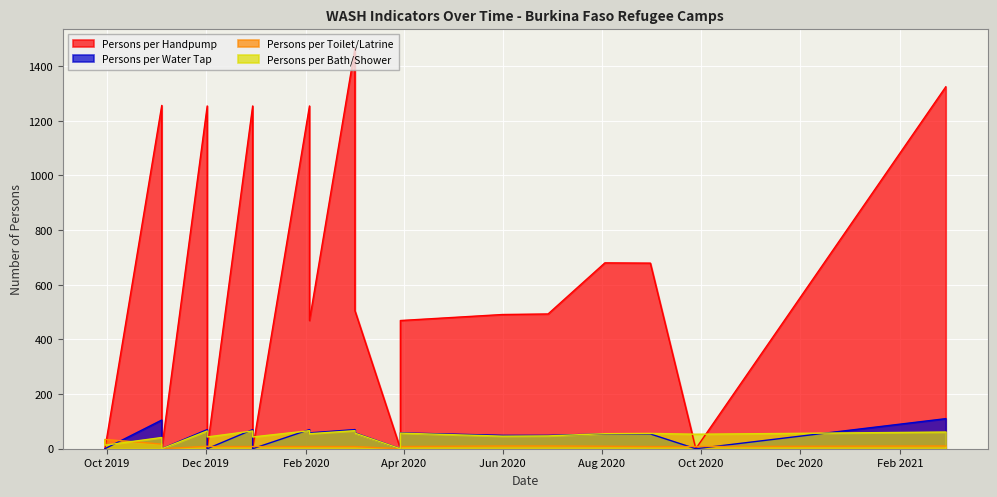

Between 2019-12-02 and 2019-12-02, which series saw the biggest shift?

Persons per Handpump